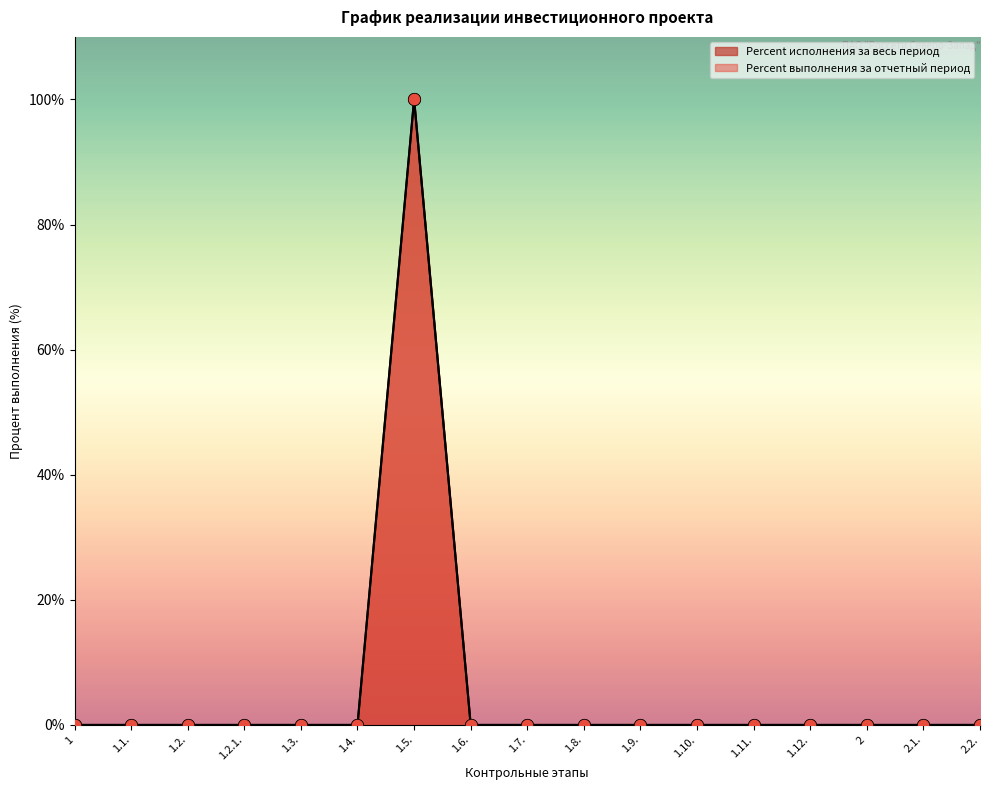

Which series reaches the minimum Y coordinate?

Percent исполнения за весь период